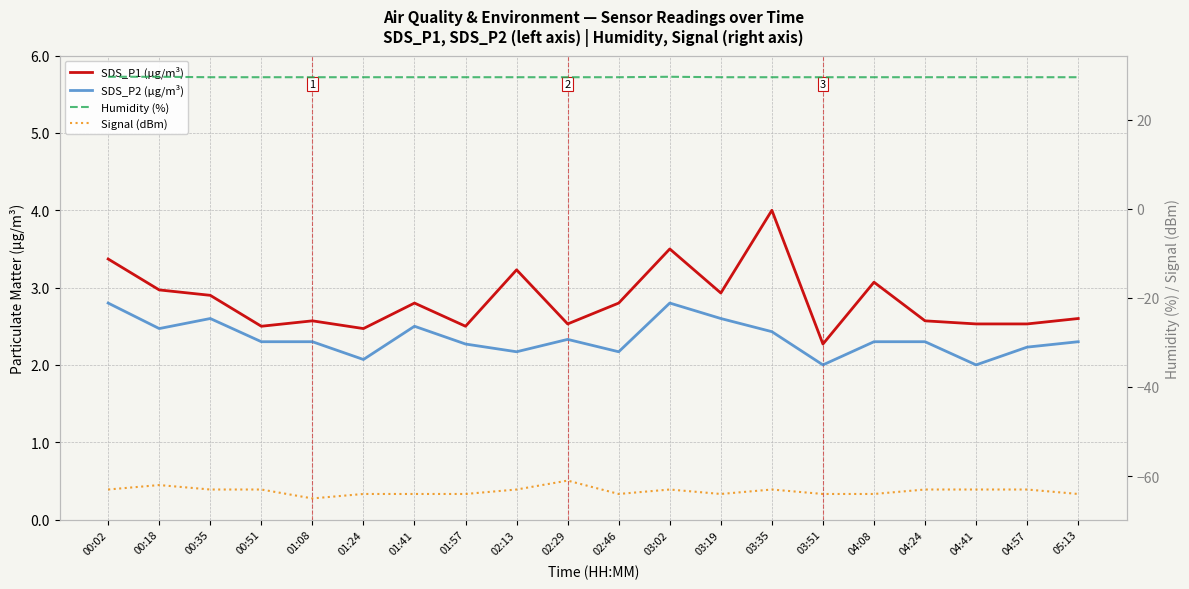

What are all the series names shown in the legend?

SDS_P1 (µg/m³), SDS_P2 (µg/m³), Humidity (%), Signal (dBm)